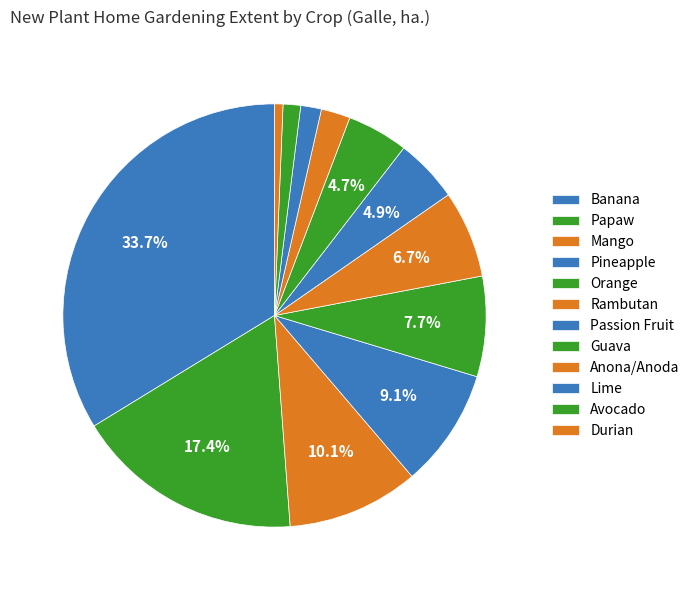

Is it true that Papaw is 17% of the pie?

True